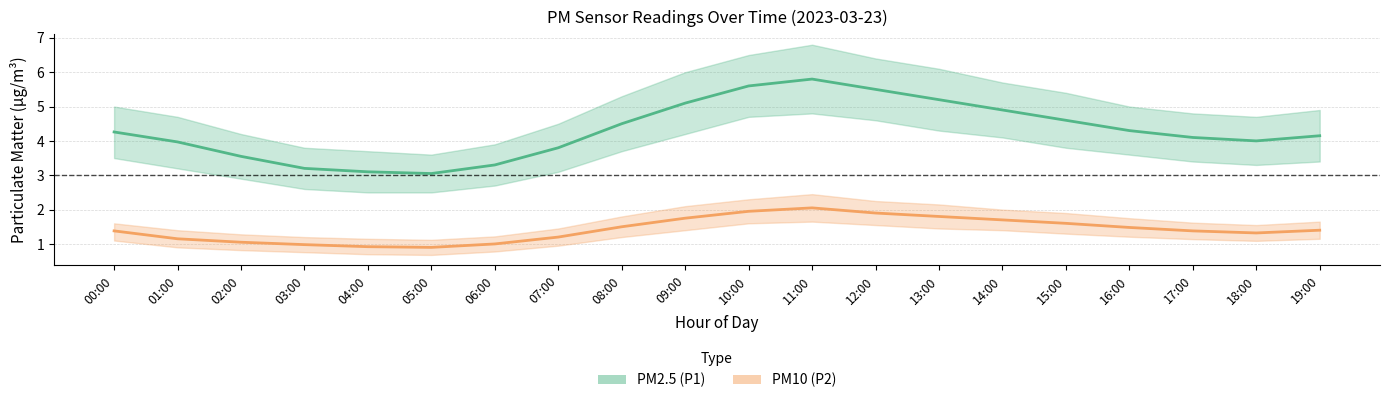

What is the total value across all series at 13:00?

7.0